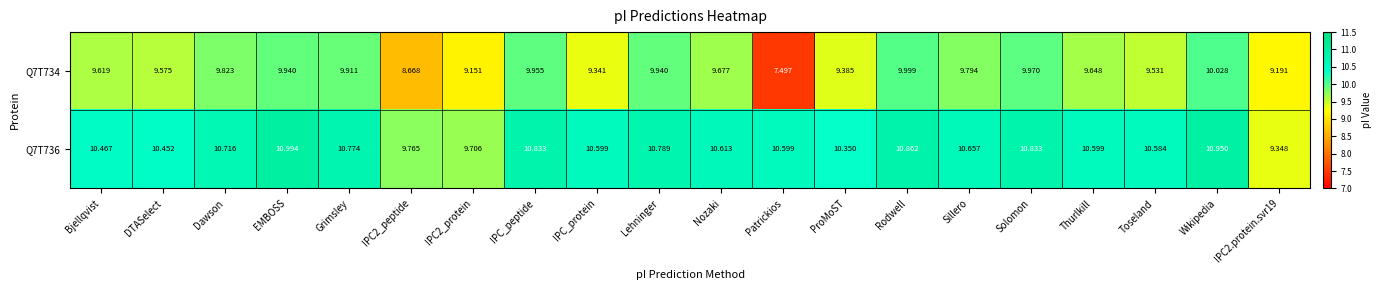

At which category is the sum across all series the highest?

Wikipedia